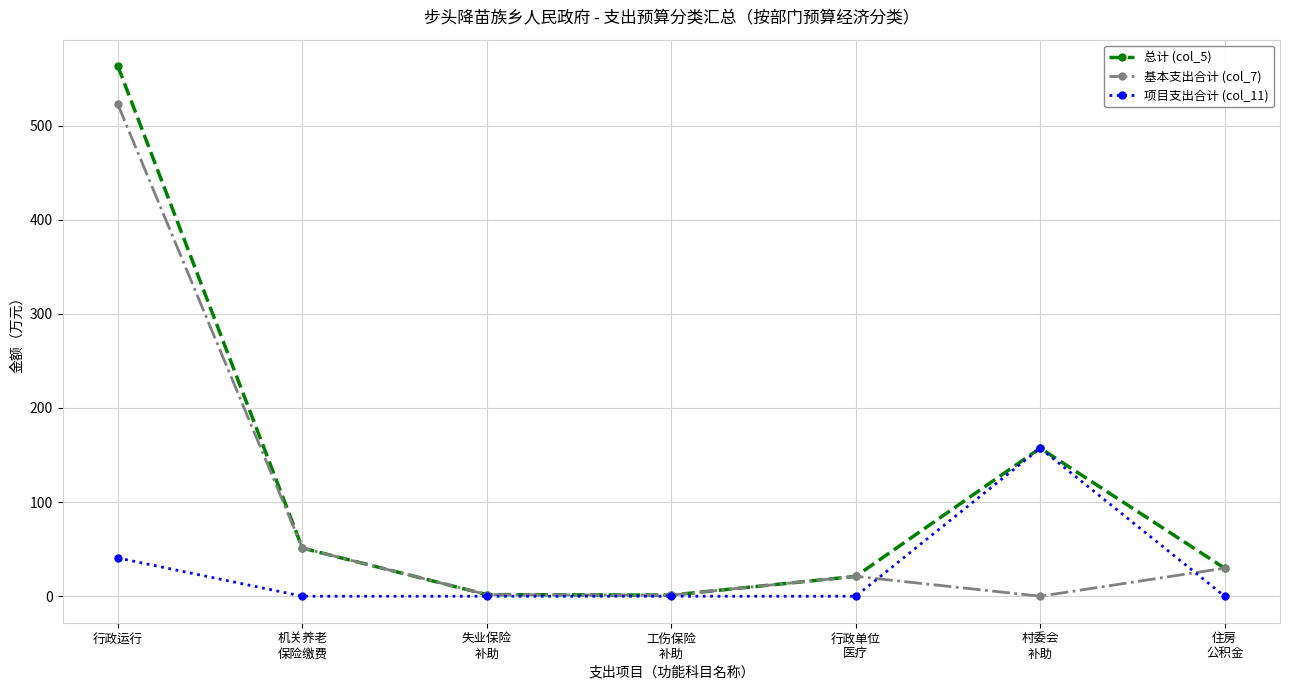

What is the difference between the maximum and minimum values in the 项目支出合计 (col_11) series?

157.3